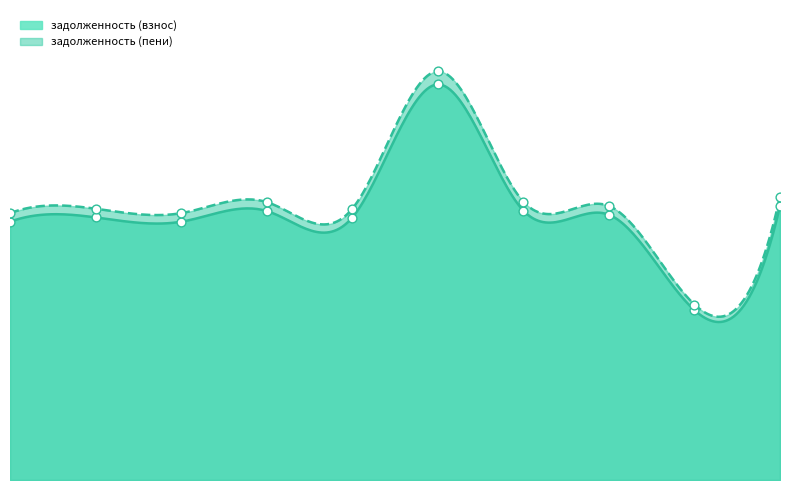

What is the total value across all series at 4?

62853.9